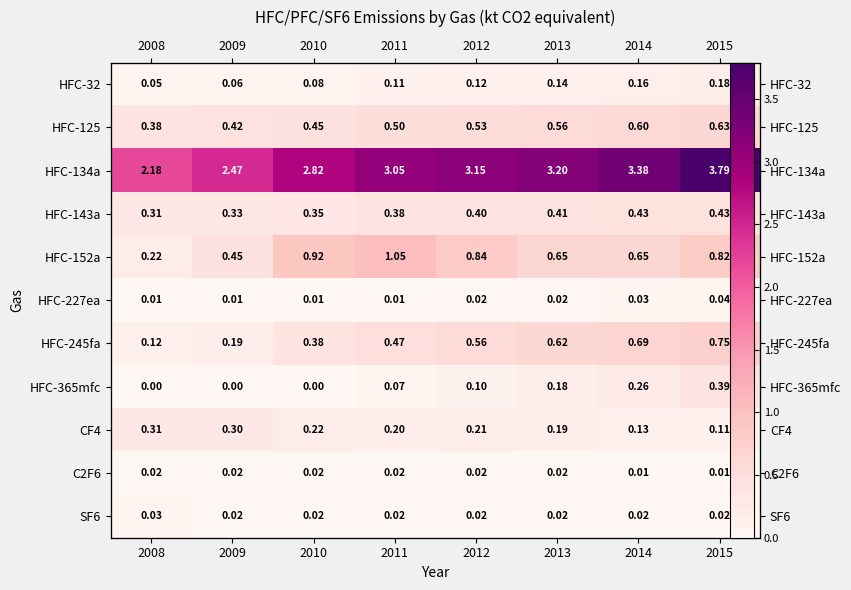

List the series in order of their peak value, highest first.

HFC-134a, HFC-152a, HFC-245fa, HFC-125, HFC-143a, HFC-365mfc, CF4, HFC-32, HFC-227ea, SF6, C2F6